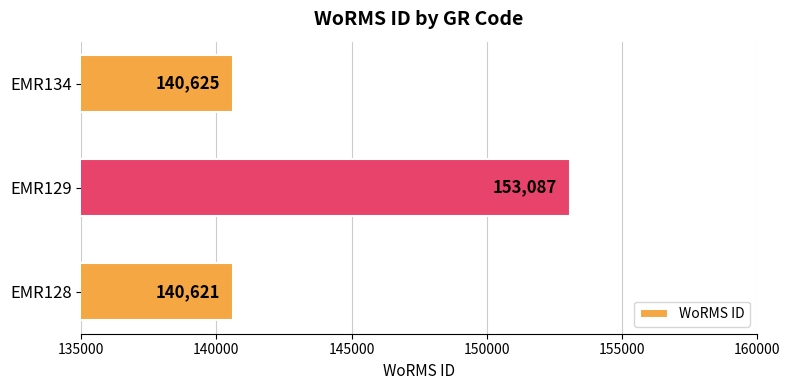

List the labels in order of value, smallest first.

EMR128, EMR134, EMR129